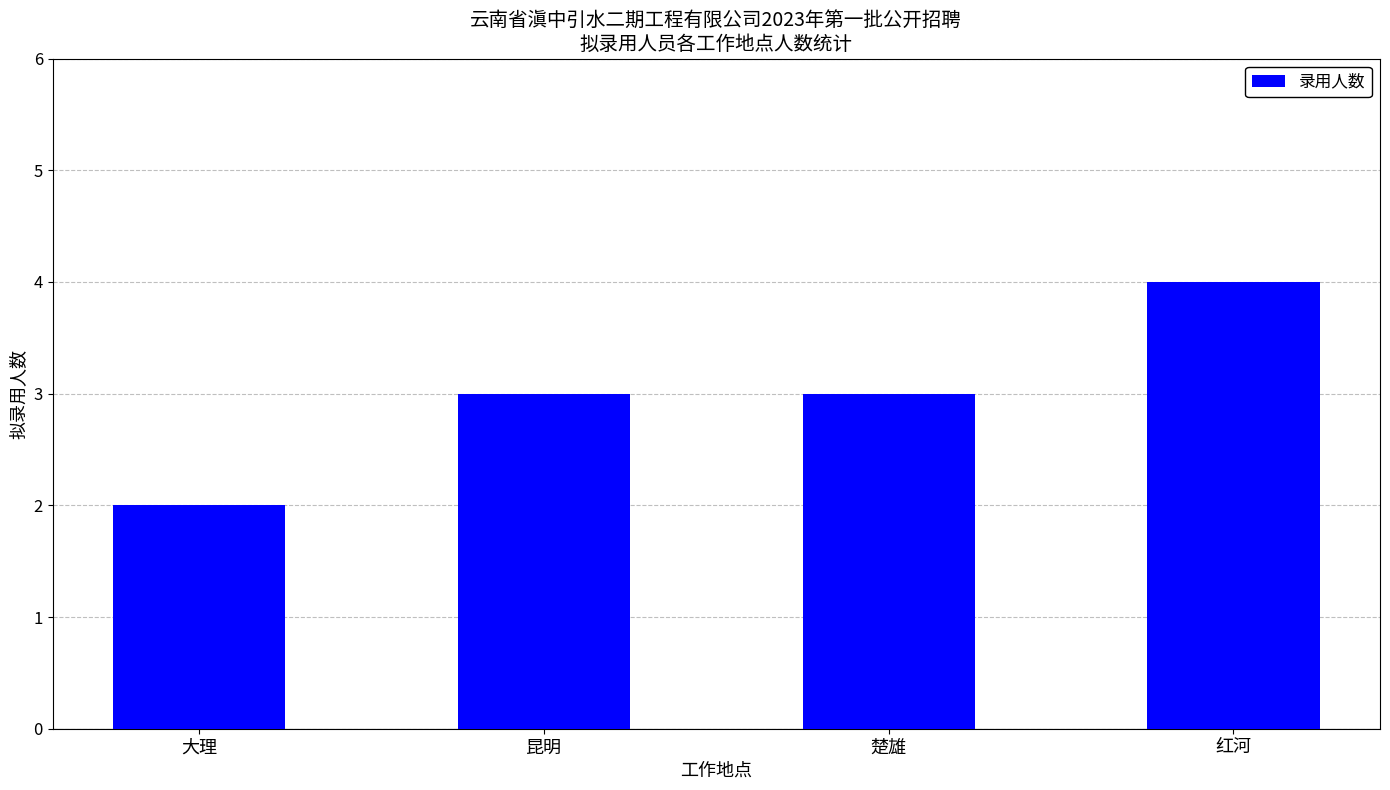

Approximately how many times larger is the value at 昆明 compared to 楚雄?

1.0